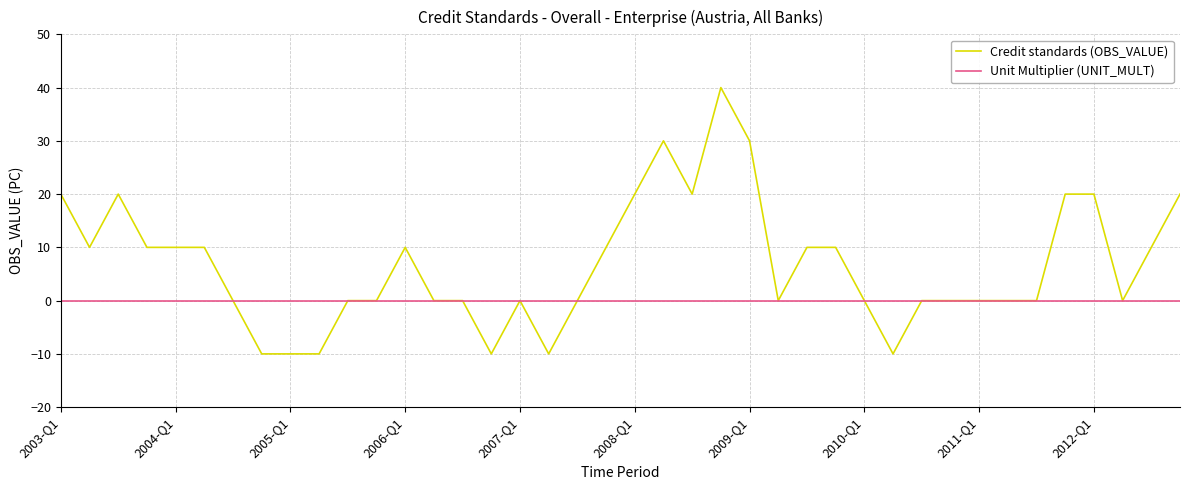

What is the minimum value shown in the chart?

-10